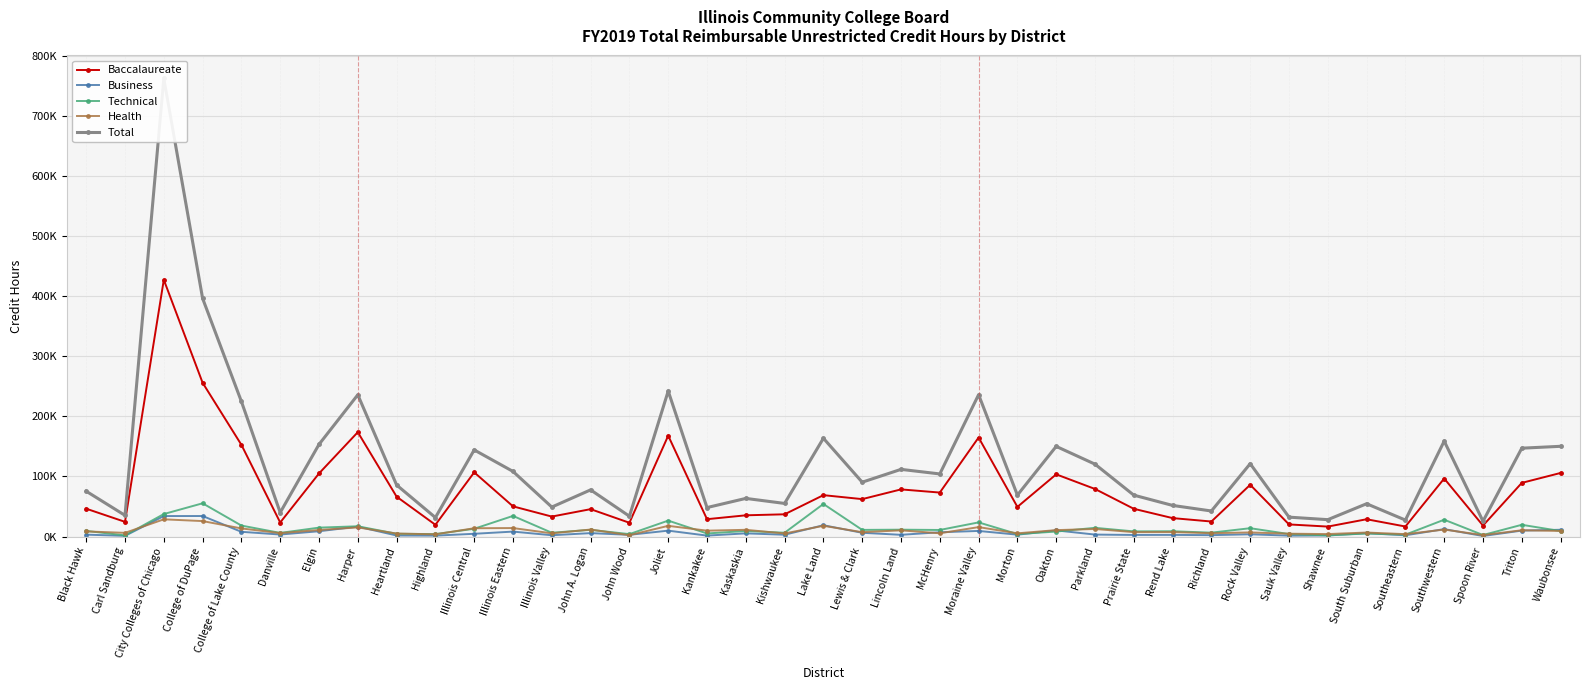

What position from the left is Illinois Eastern?

12